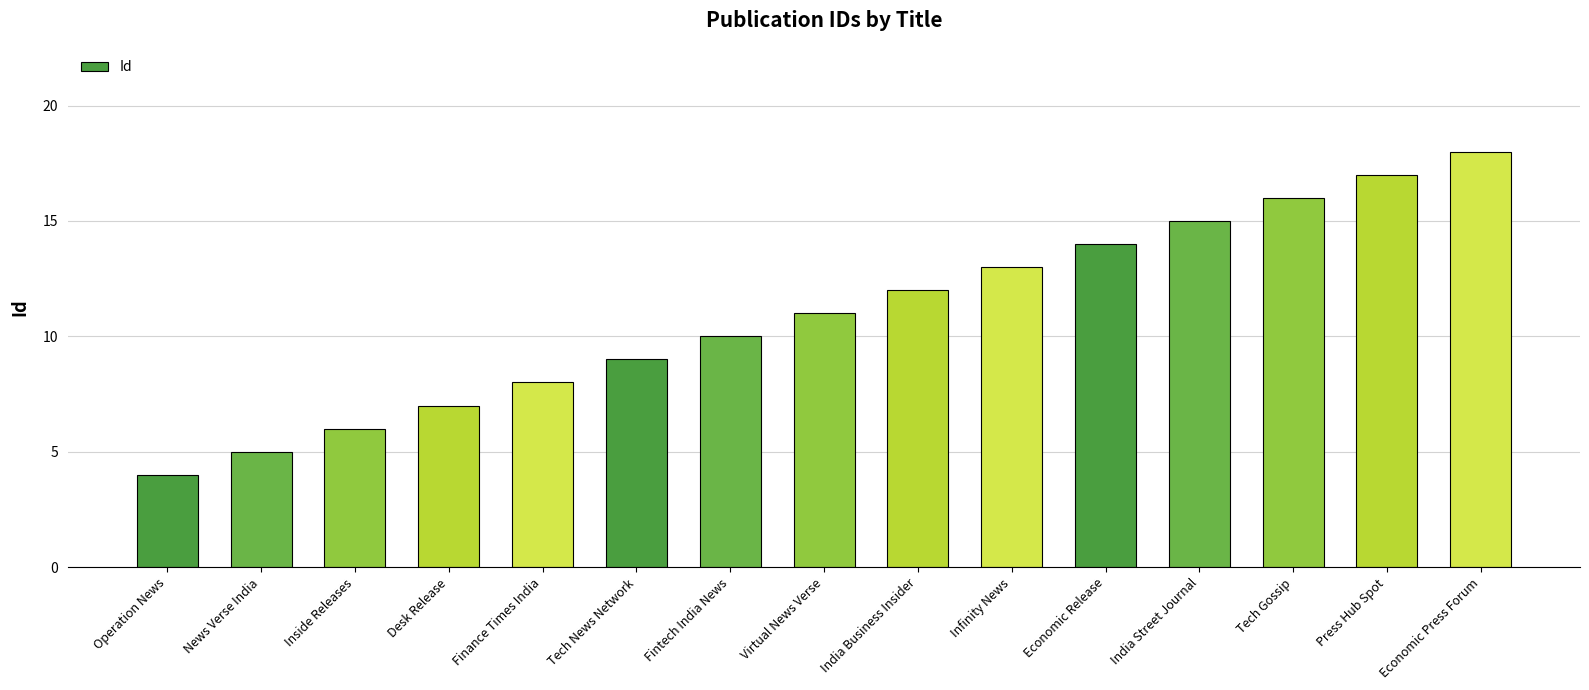

What is the approximate value at Tech News Network?

9